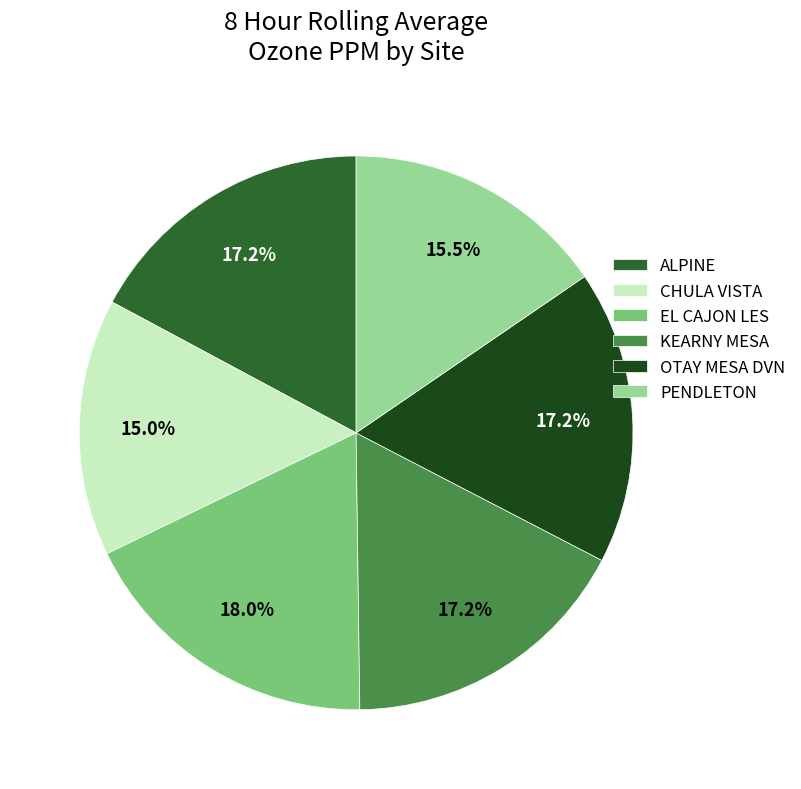

To the nearest percent, what is the combined percentage of KEARNY MESA and PENDLETON?

33%